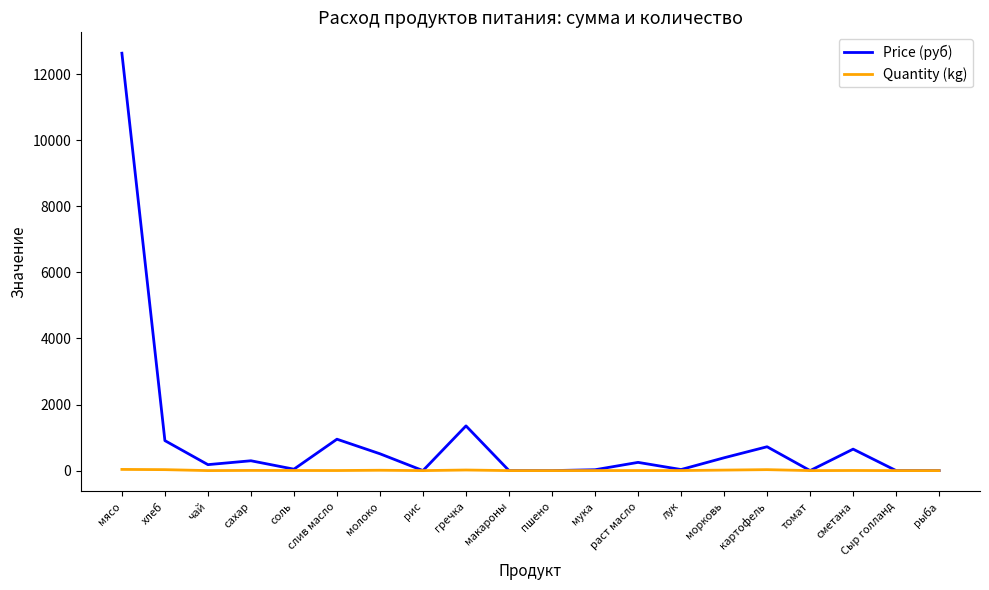

Which series has the largest total across all categories?

Price (руб)